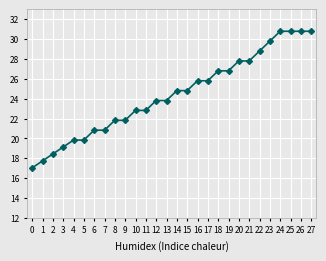

True or false: the data shows 9.0 at 20.

False